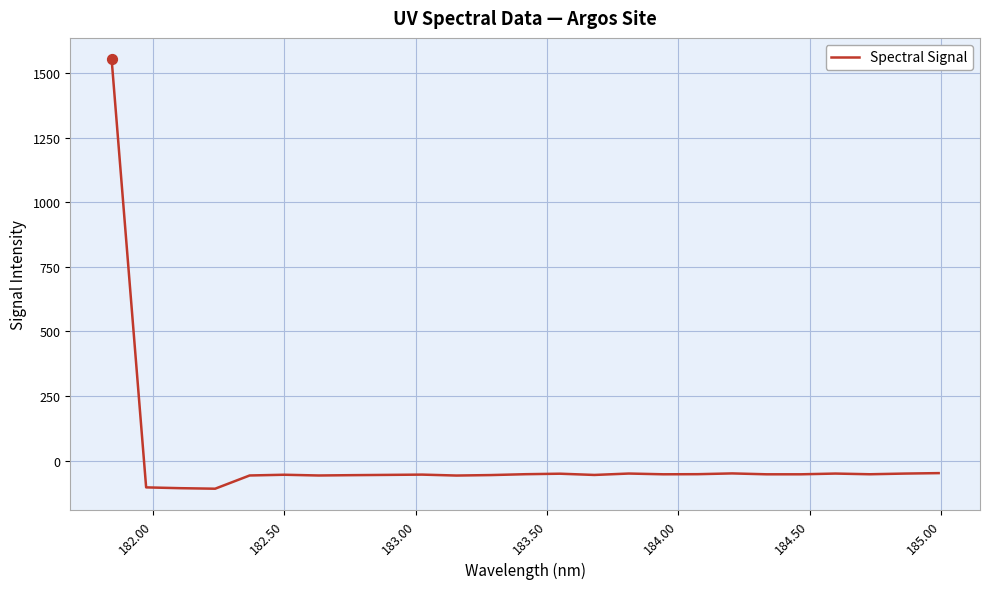

What is the maximum value shown in the chart?

1554.1